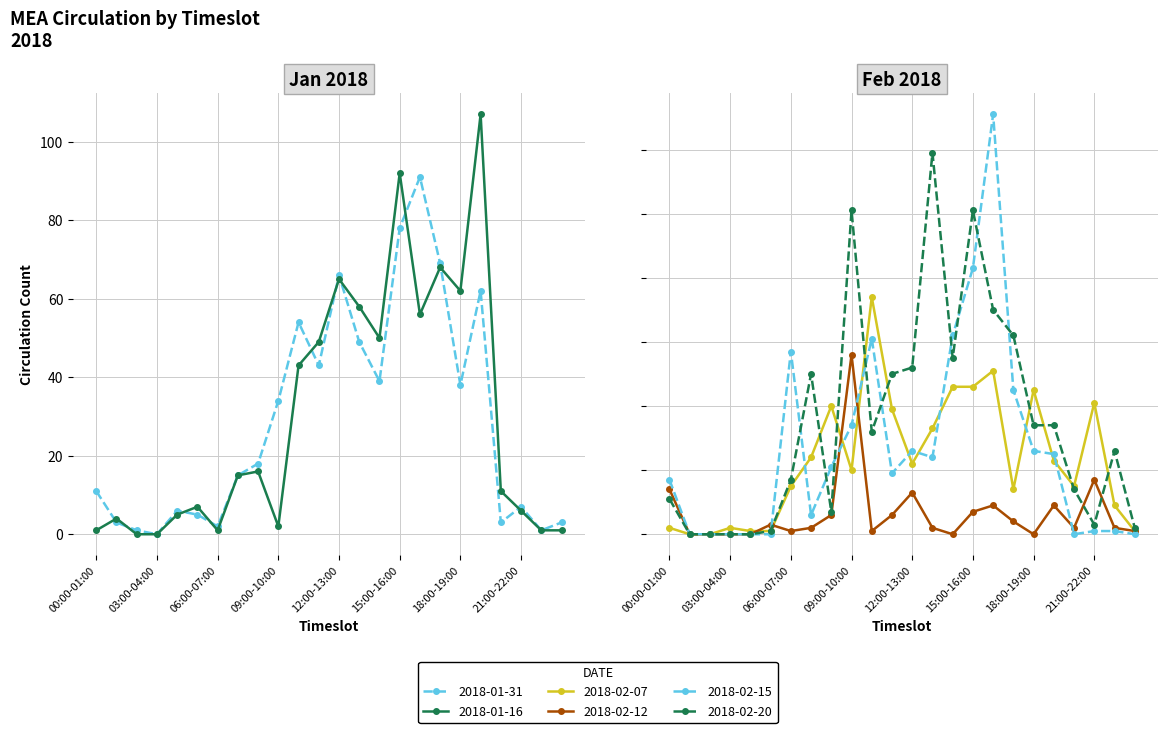

Which series has the widest spread of values?

2018-02-15